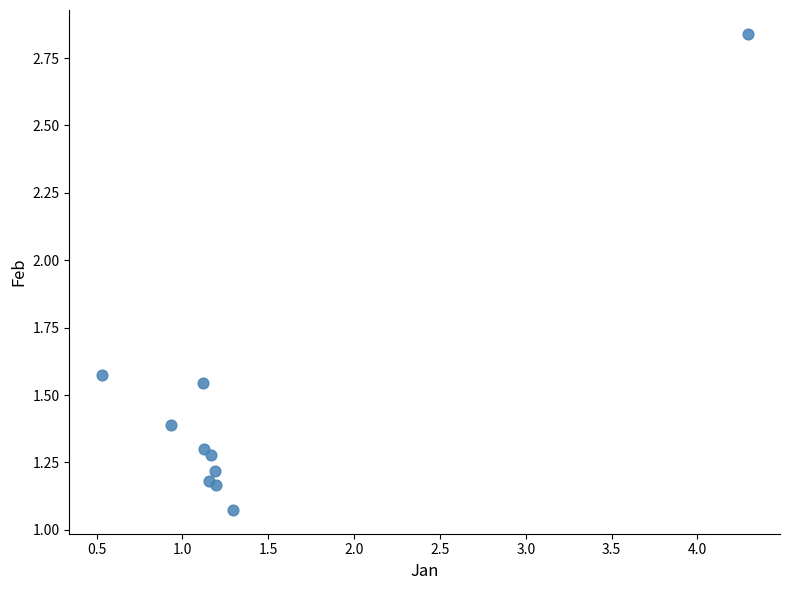

What is the range of Y values (max minus min)?

1.8